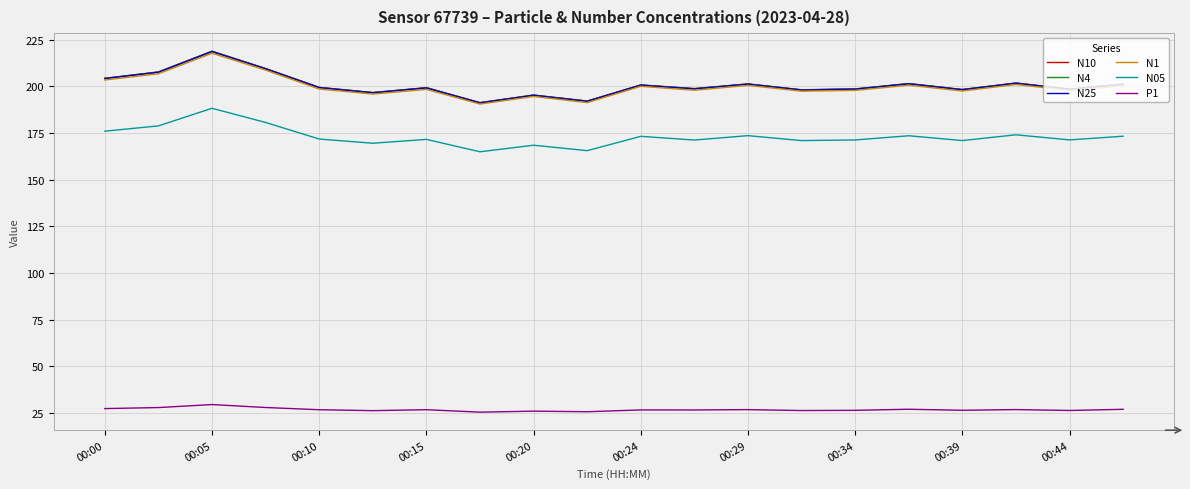

What is the highest value of the N1 series?

217.8